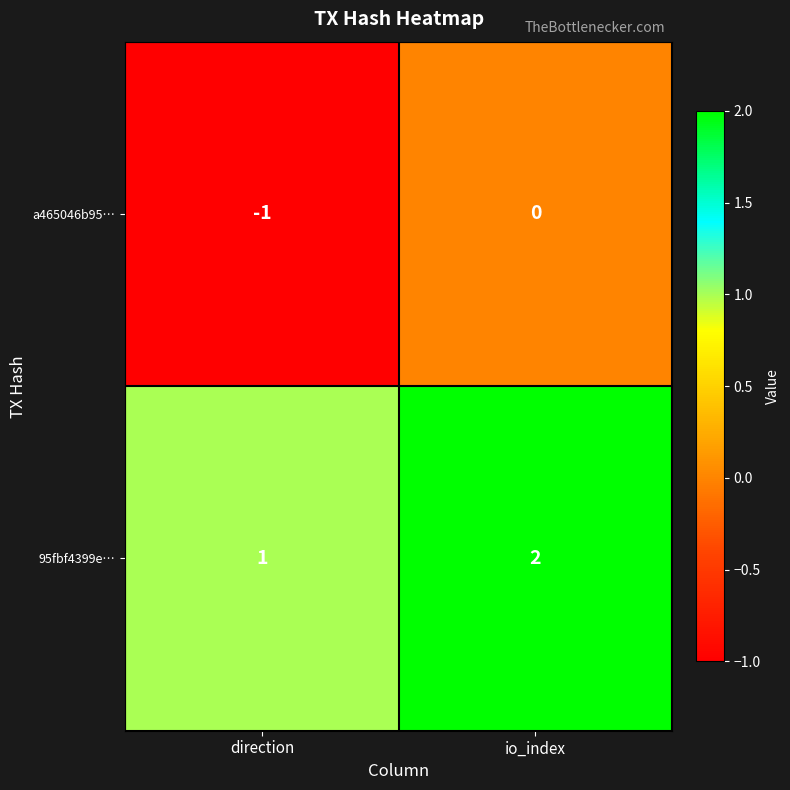

Reading left to right, what are all the values shown in this chart?

a465046b95…: -1	0
95fbf4399e…: 1	2